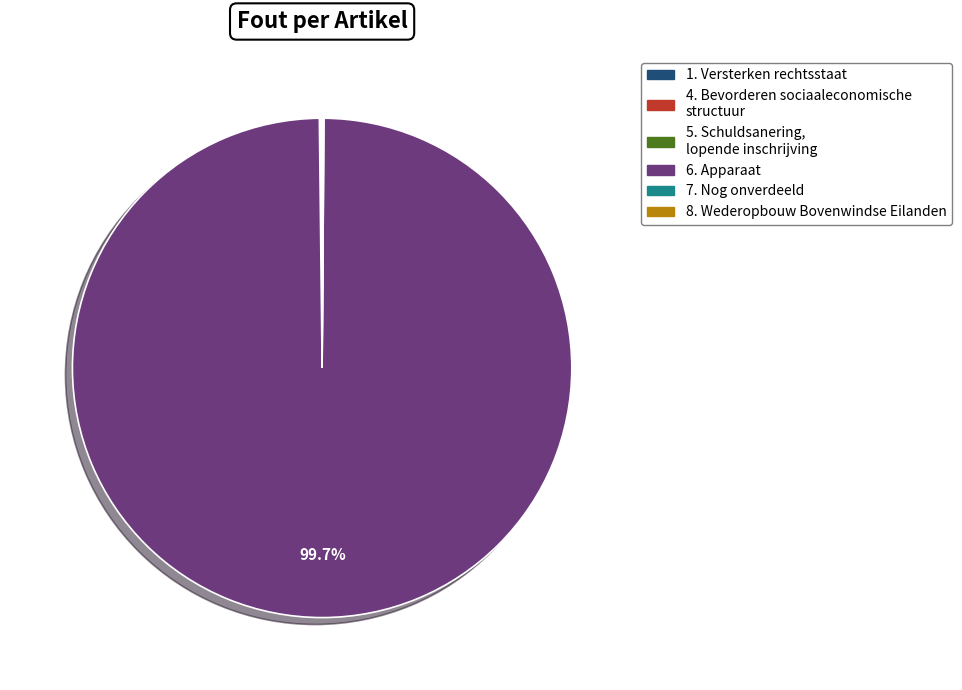

Which slice is the largest?

6. Apparaat